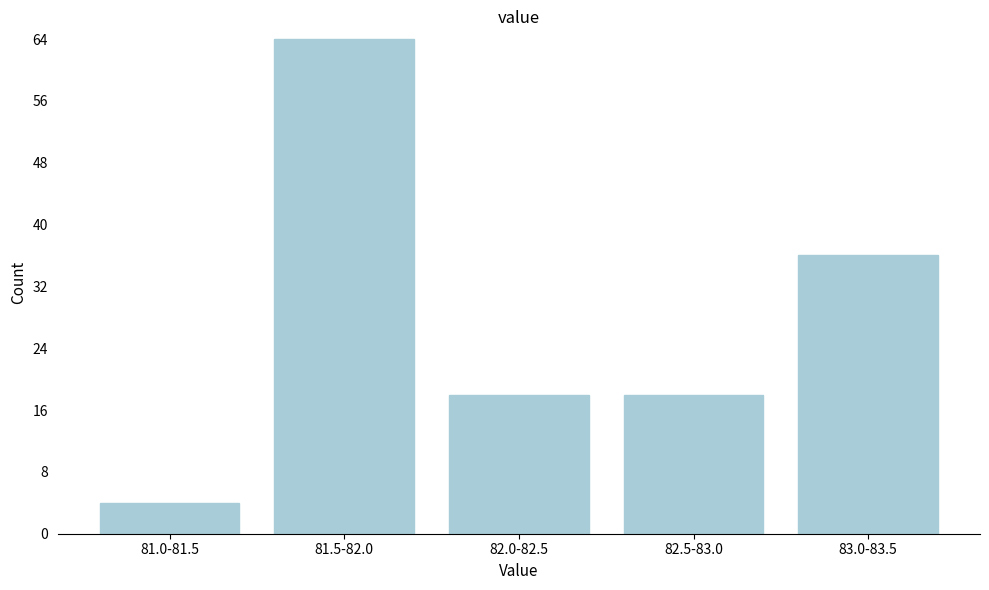

Reading left to right, transcribe all the data shown in this chart.

81.0-81.5=4	81.5-82.0=64	82.0-82.5=18	82.5-83.0=18	83.0-83.5=36